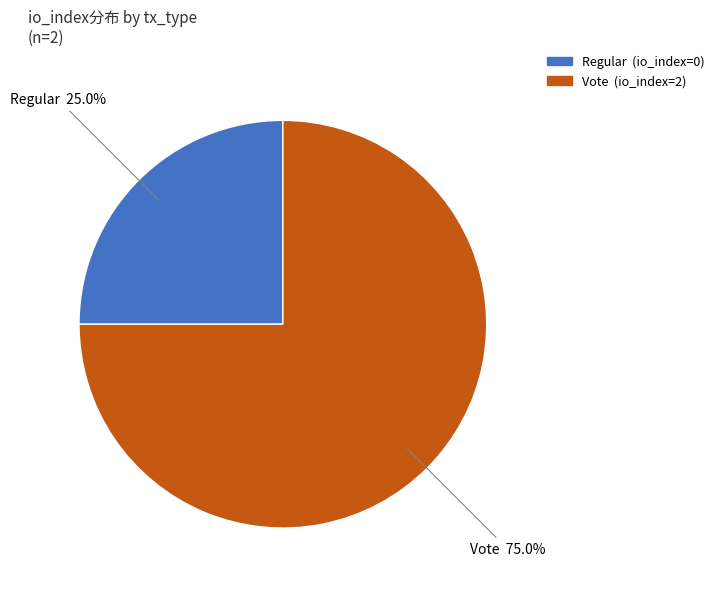

To the nearest percent, what portion does Vote represent?

75%